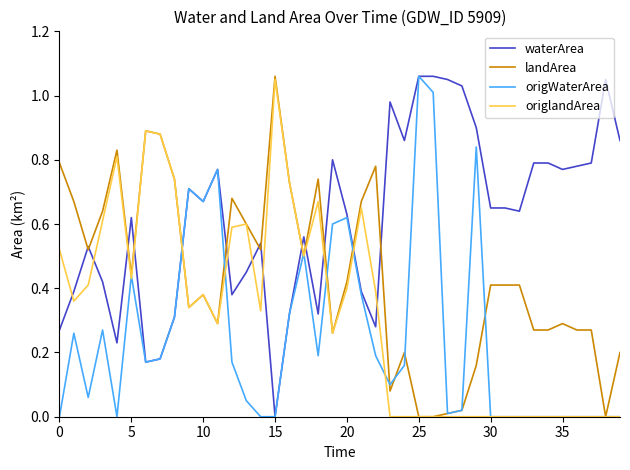

List the series in order of their overall mean, lowest first.

origWaterArea, origlandArea, landArea, waterArea